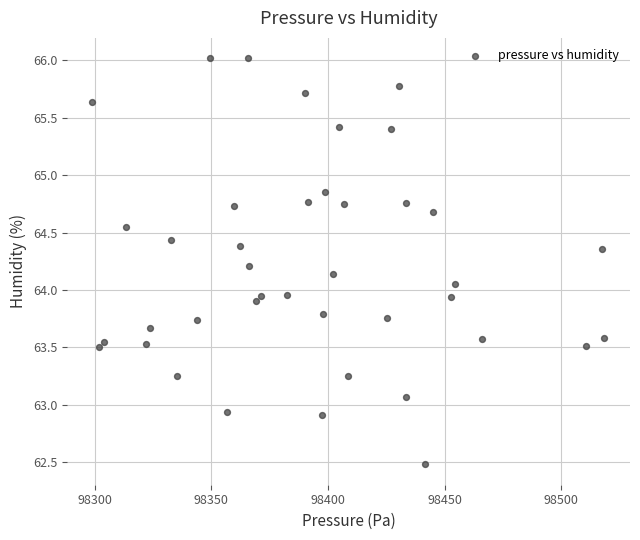

What is the range of X values (max minus min)?

219.4